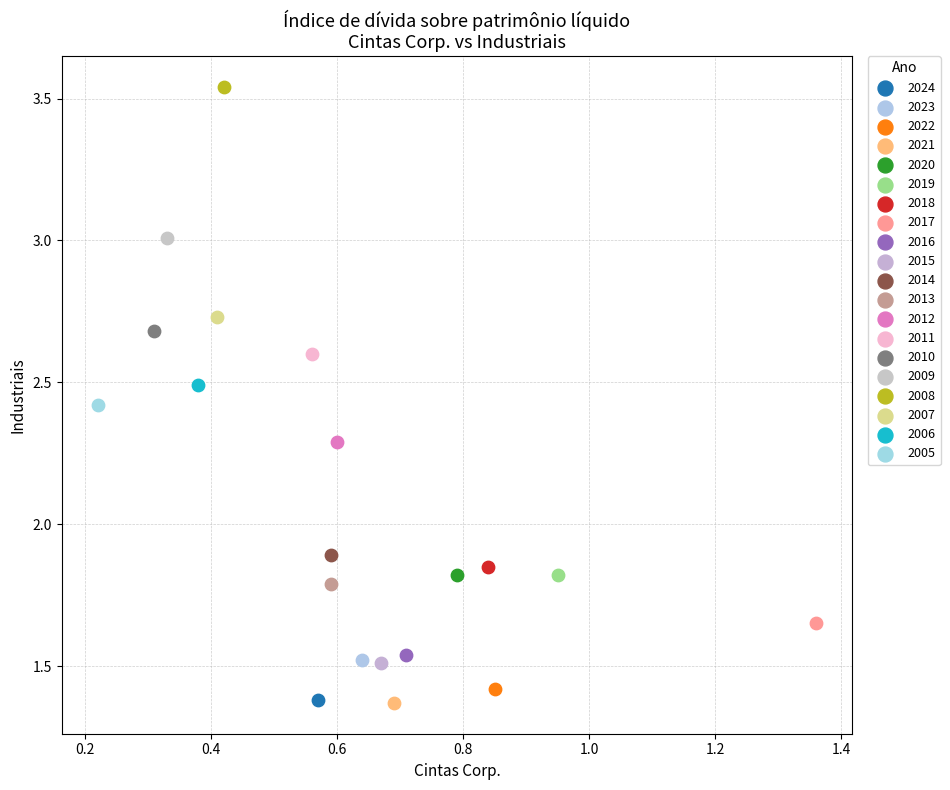

What are all the series names shown in the legend?

2024, 2023, 2022, 2021, 2020, 2019, 2018, 2017, 2016, 2015, 2014, 2013, 2012, 2011, 2010, 2009, 2008, 2007, 2006, 2005